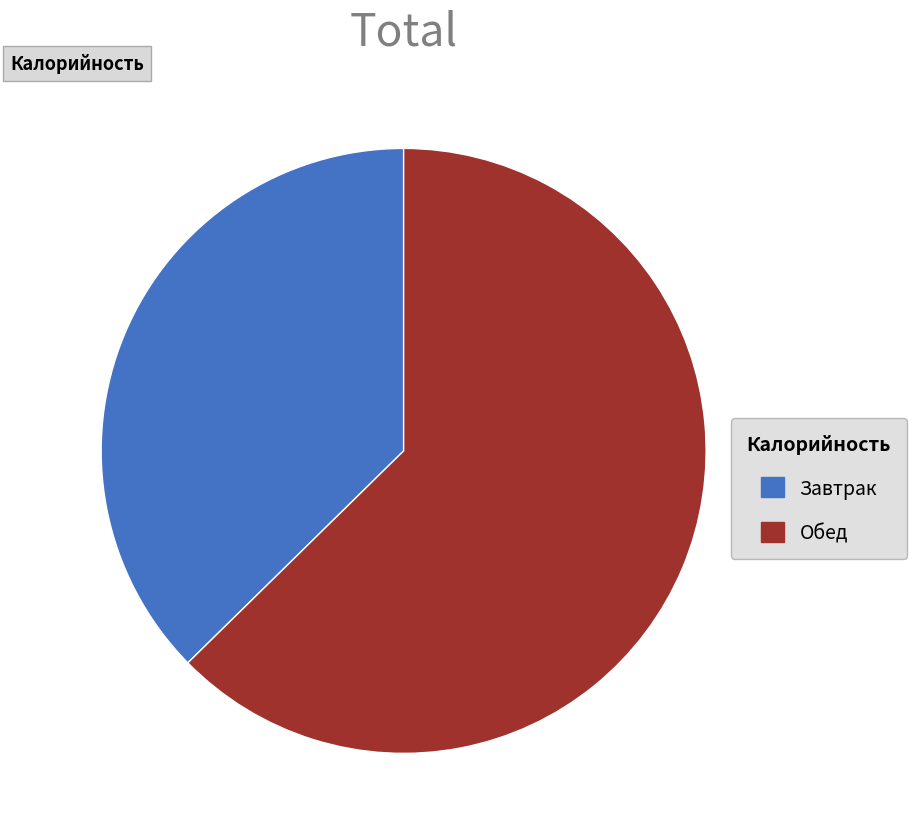

Which category accounts for the majority?

Обед